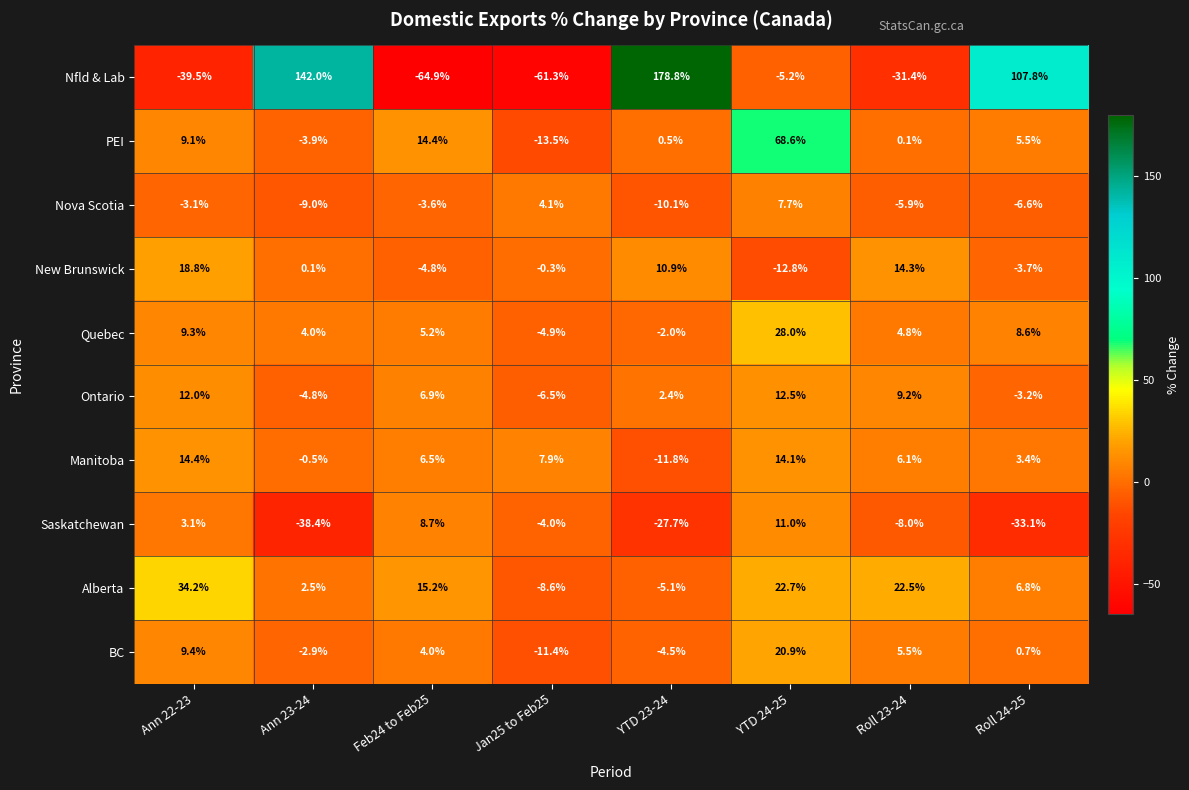

At which label does Nfld & Lab first exceed -5?

Ann 23-24